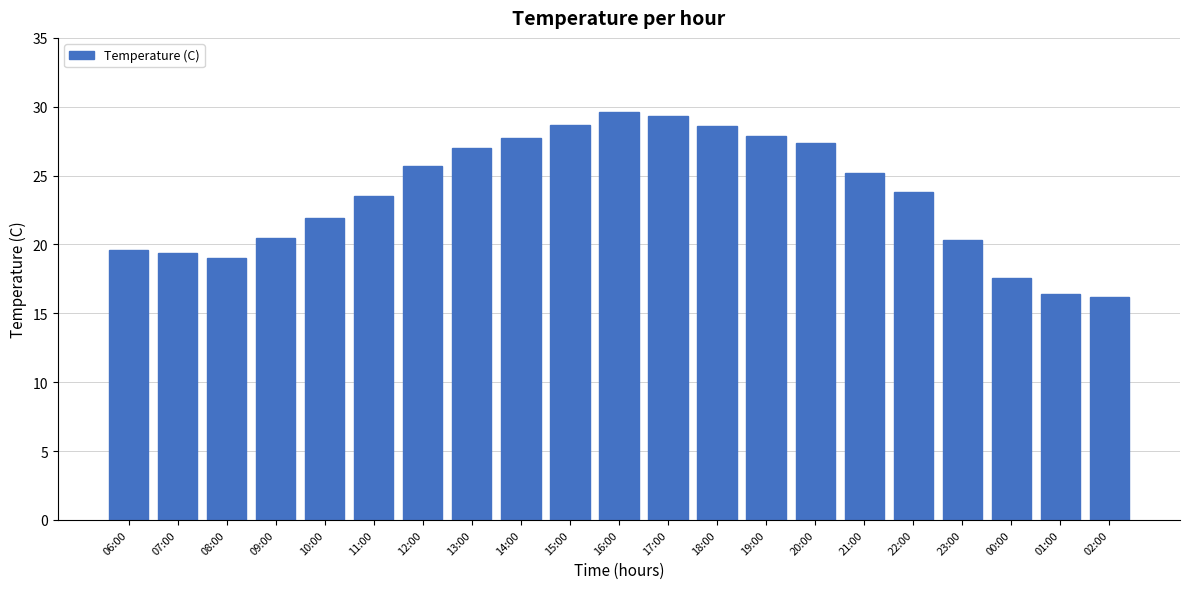

What is the greatest value displayed?

29.6